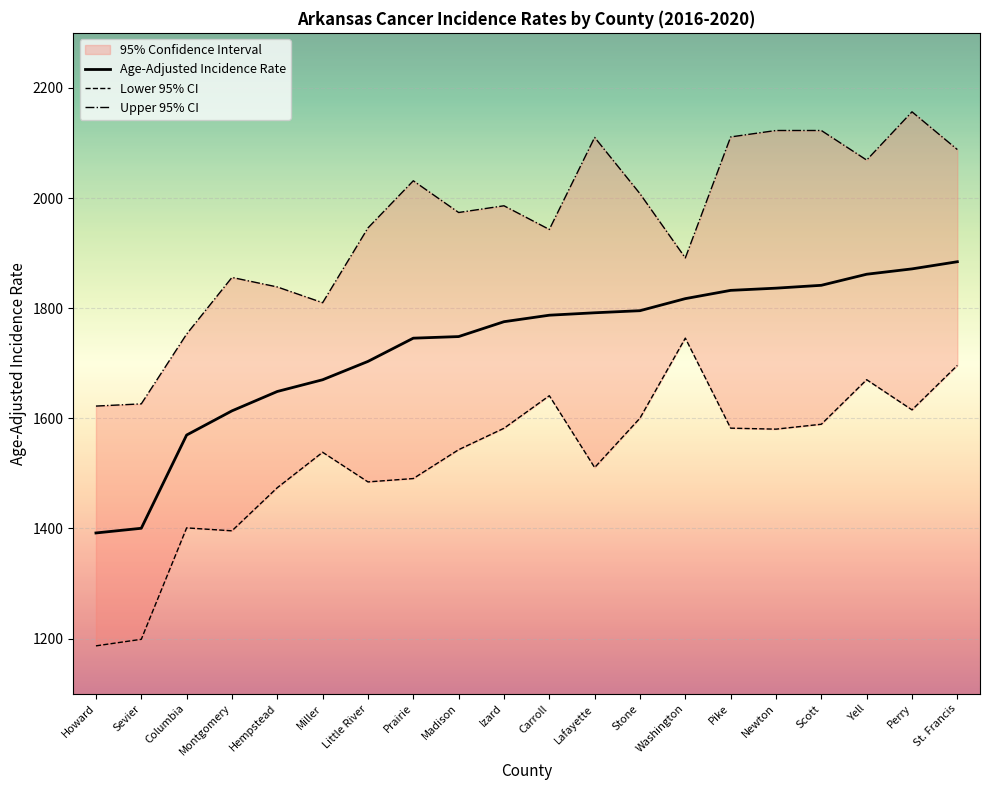

Rank the series at Sevier from lowest to highest value.

Lower 95% CI, Age-Adjusted Incidence Rate, Upper 95% CI